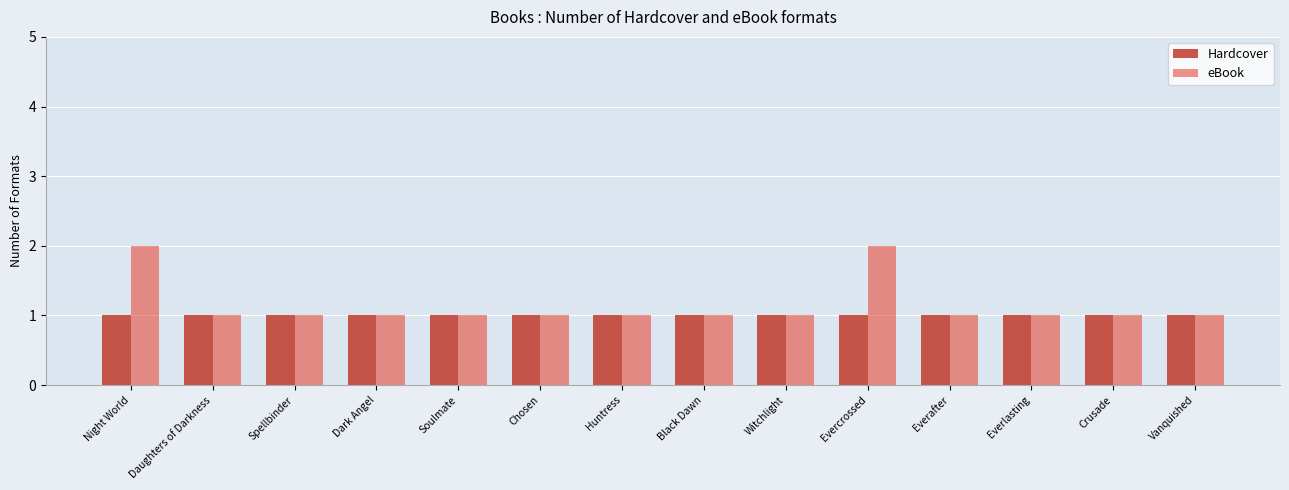

Which series has the largest total across all categories?

eBook